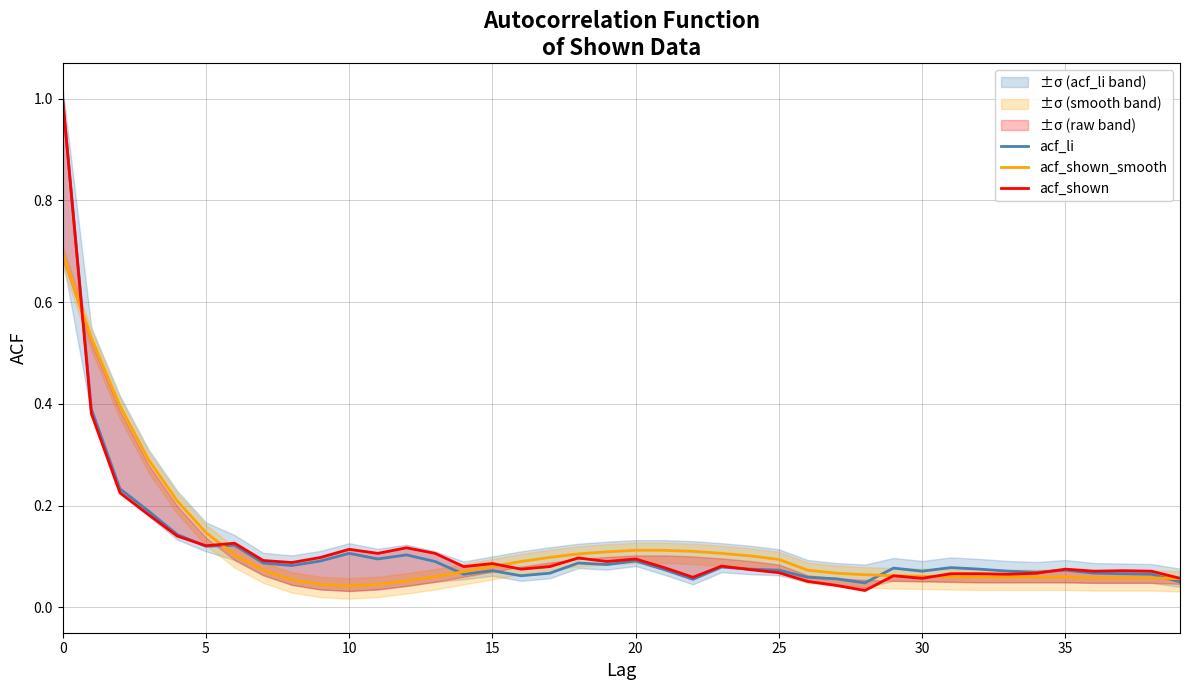

Rank the series by their average value, from highest to lowest.

acf_shown_smooth, acf_shown, acf_li